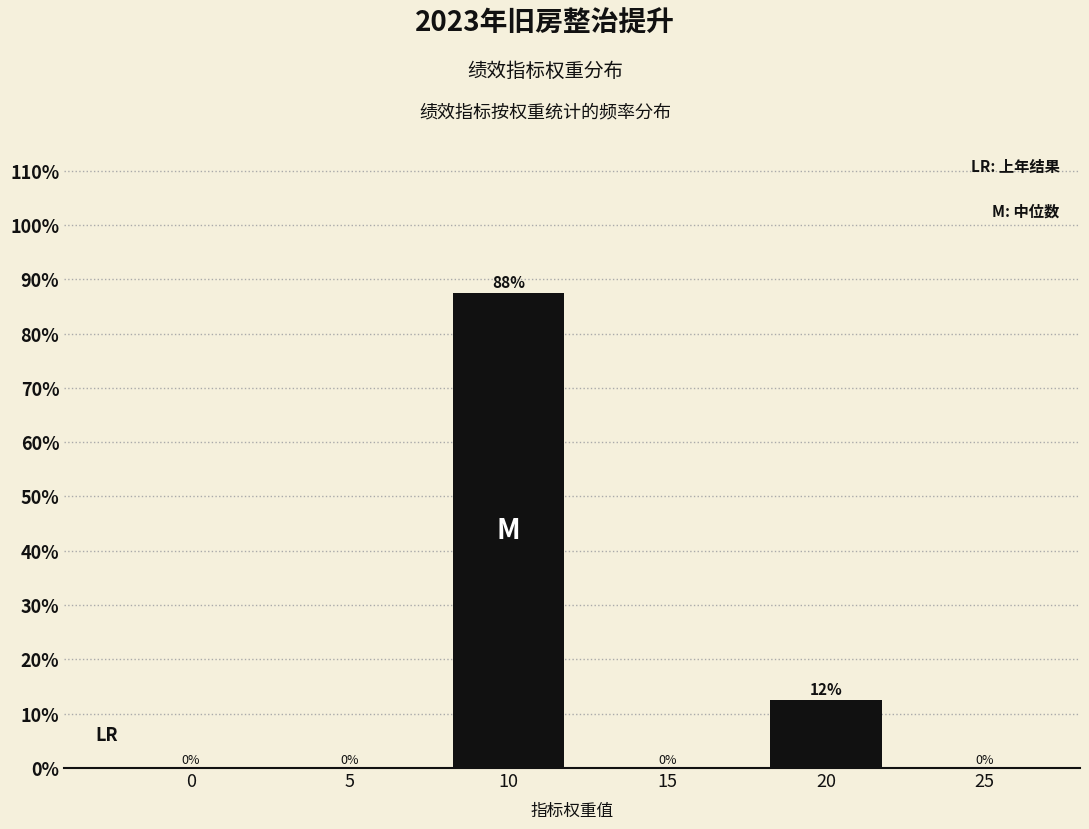

At which label is the value closest to 43?

20